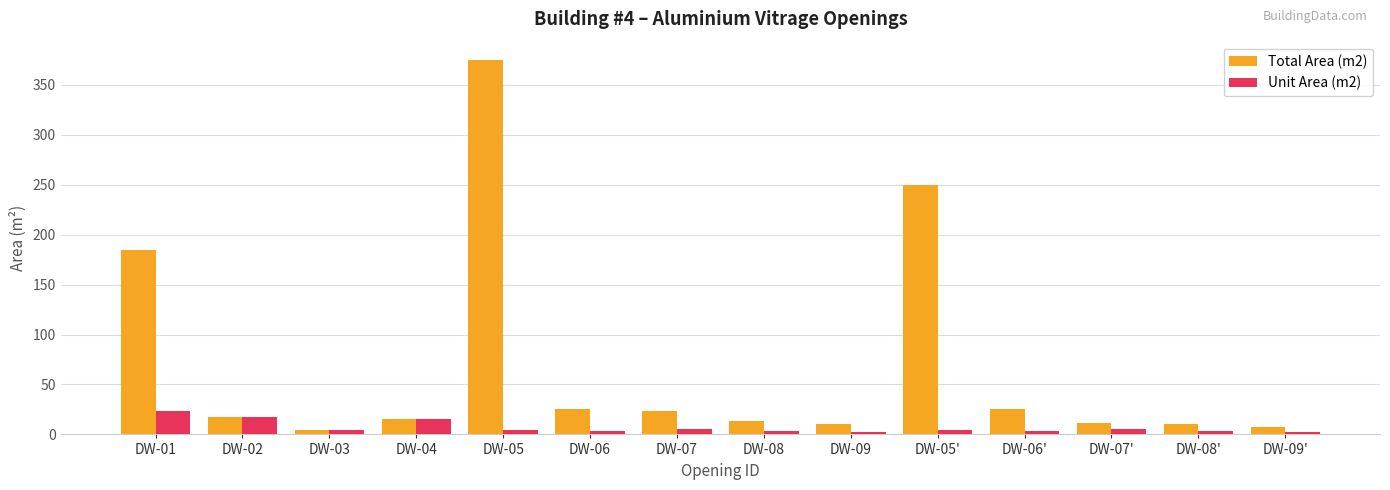

What is the difference between the maximum and minimum values in the Unit Area (m2) series?

20.4